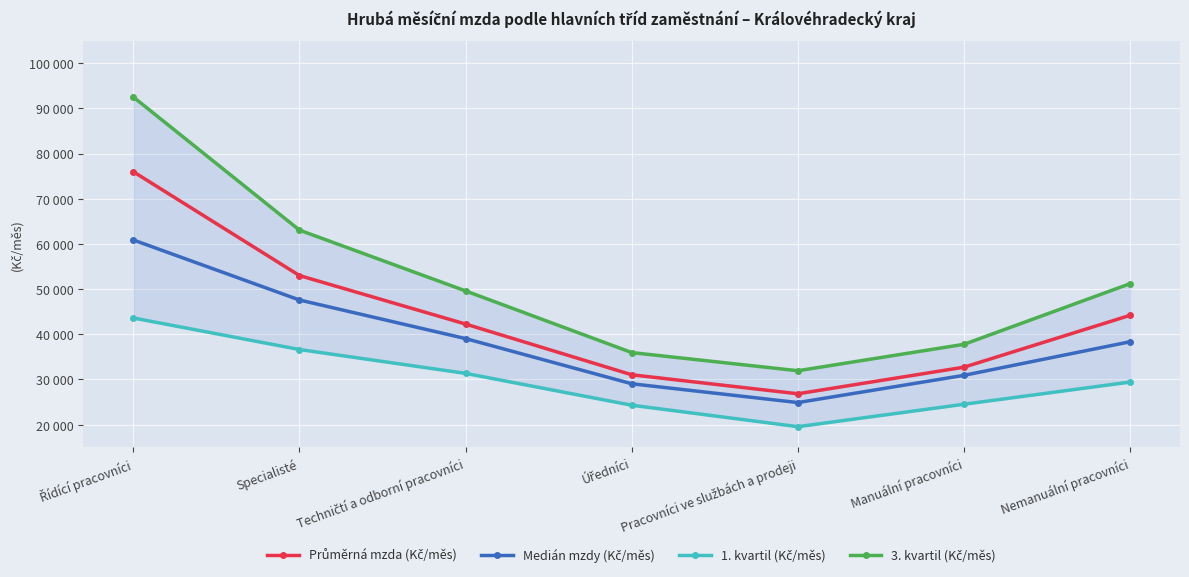

Where is 1. kvartil (Kč/měs) nearest to the value 31580?

Techničtí a odborní pracovníci